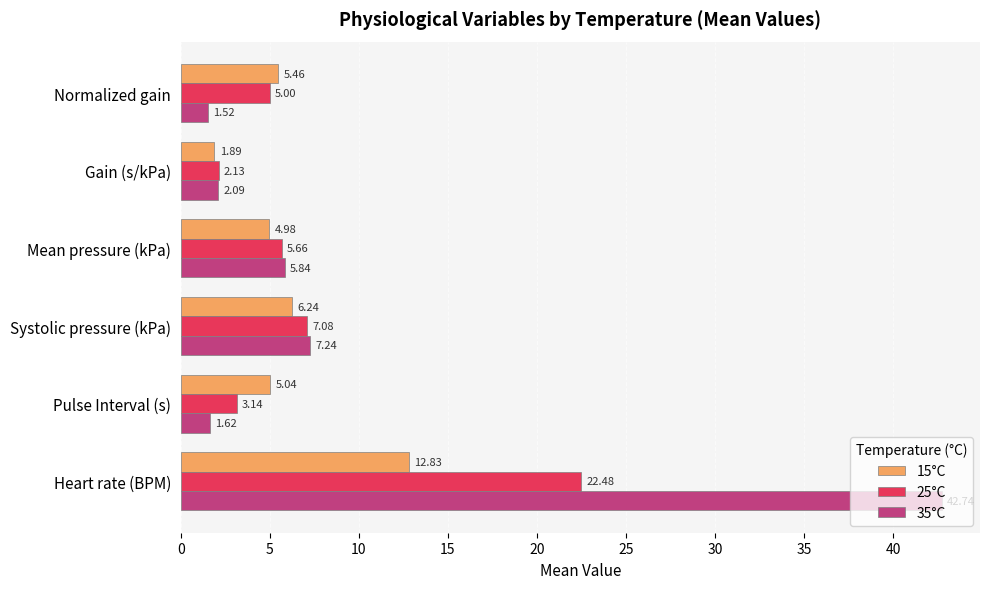

Where is 15°C nearest to the value 7?

Systolic pressure (kPa)